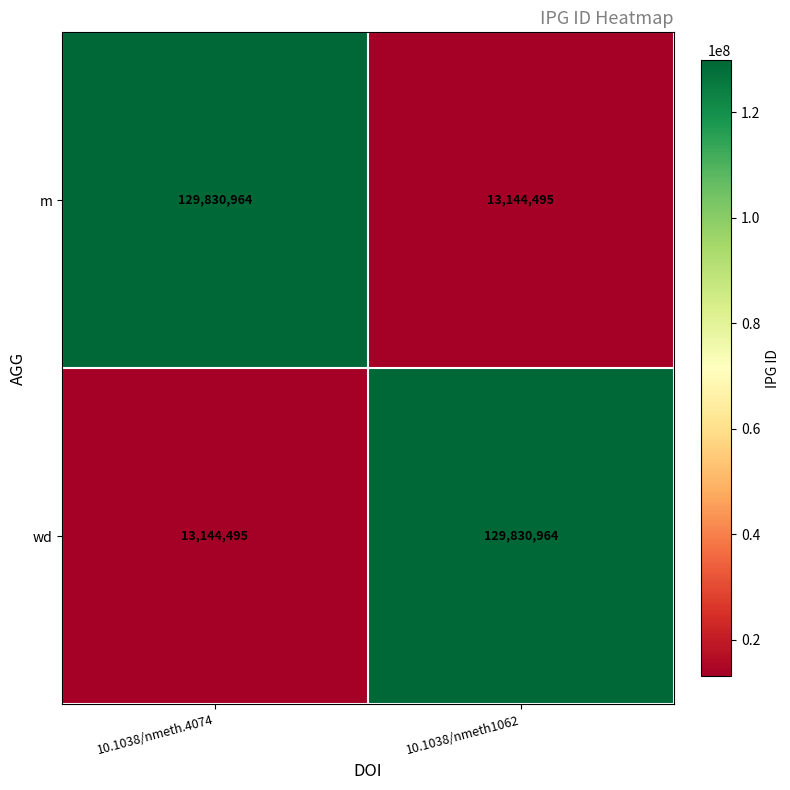

What is the total value across all series at 10.1038/nmeth1062?

142975459